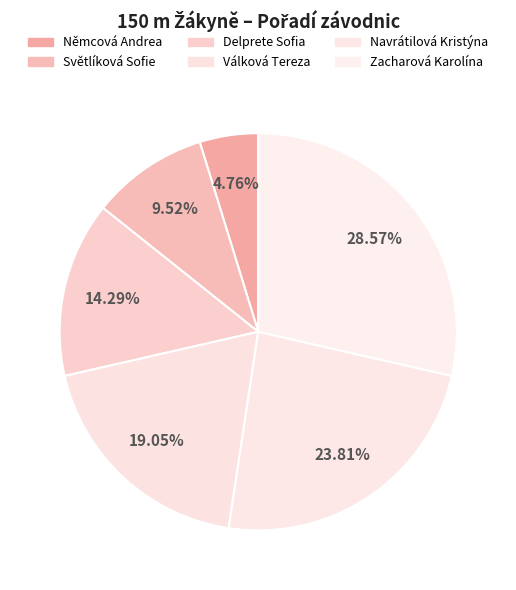

Which category has the smallest portion of the pie?

Němcová Andrea